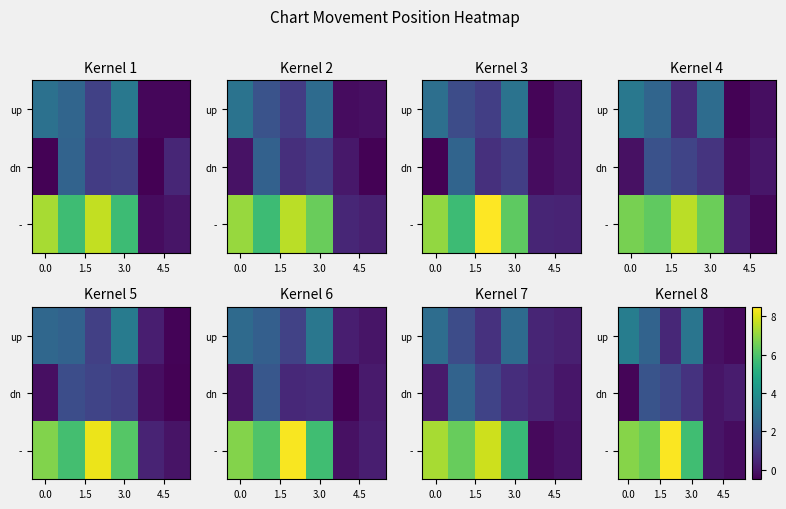

At how many categories does at least one series exceed 5?

4